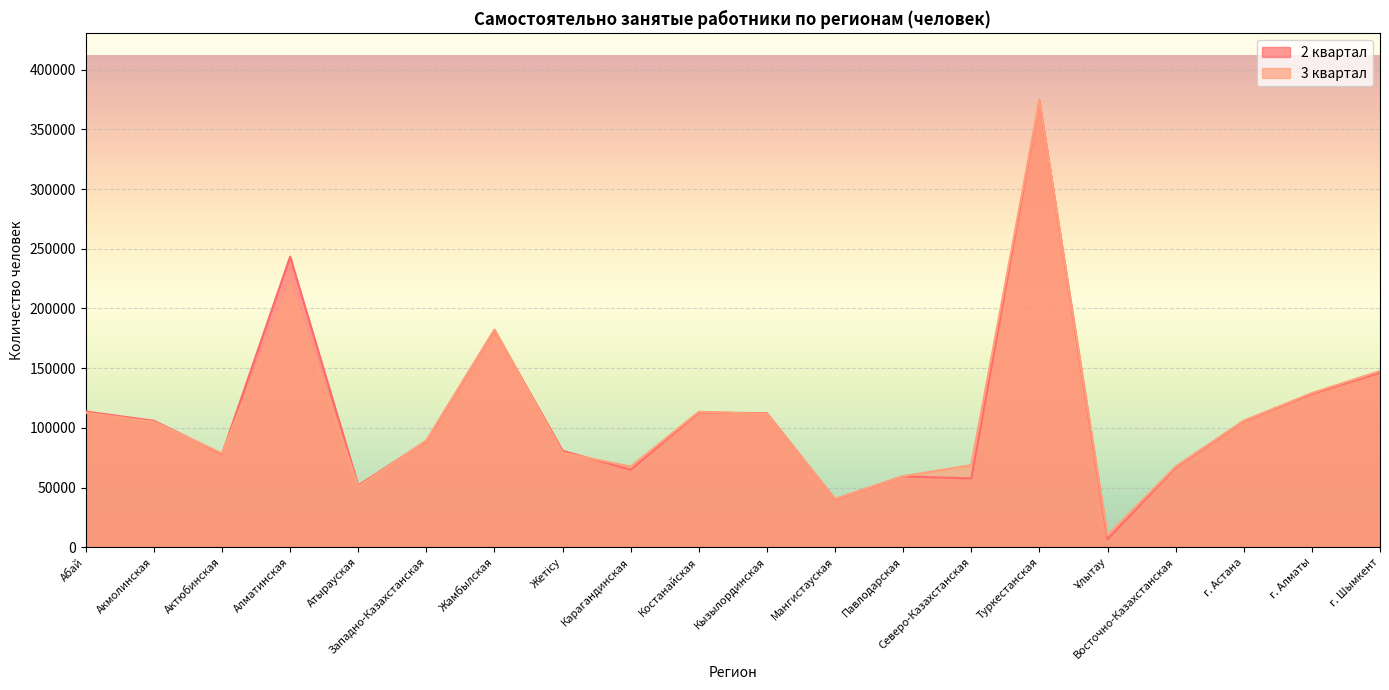

What are all the series names shown in the legend?

2 квартал, 3 квартал